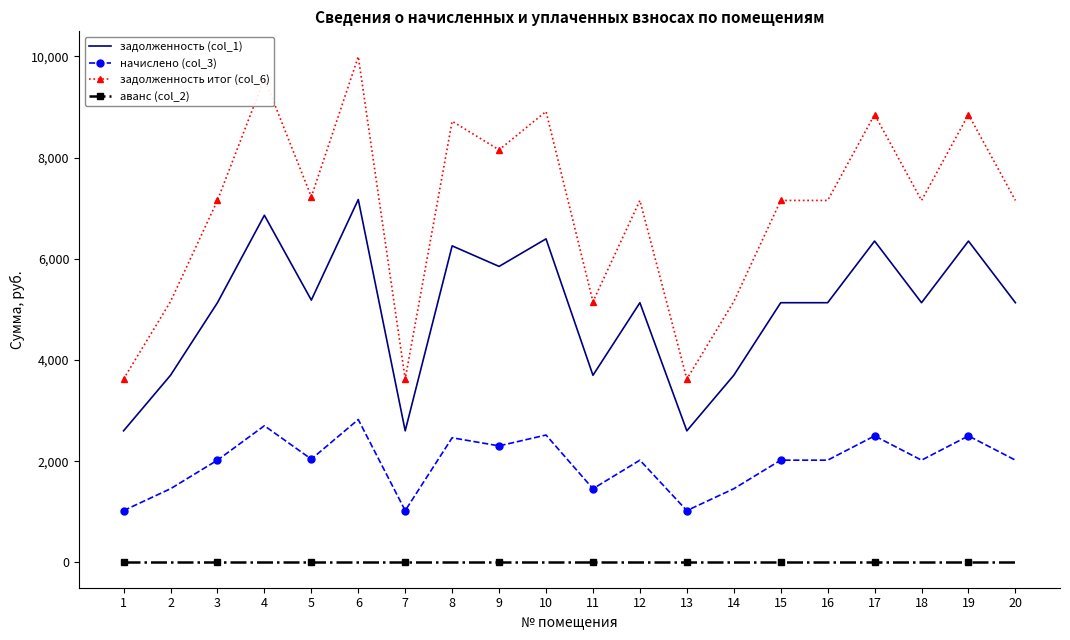

The задолженность итог (col_6) series shows 5154.0 at 14. True or false?

True